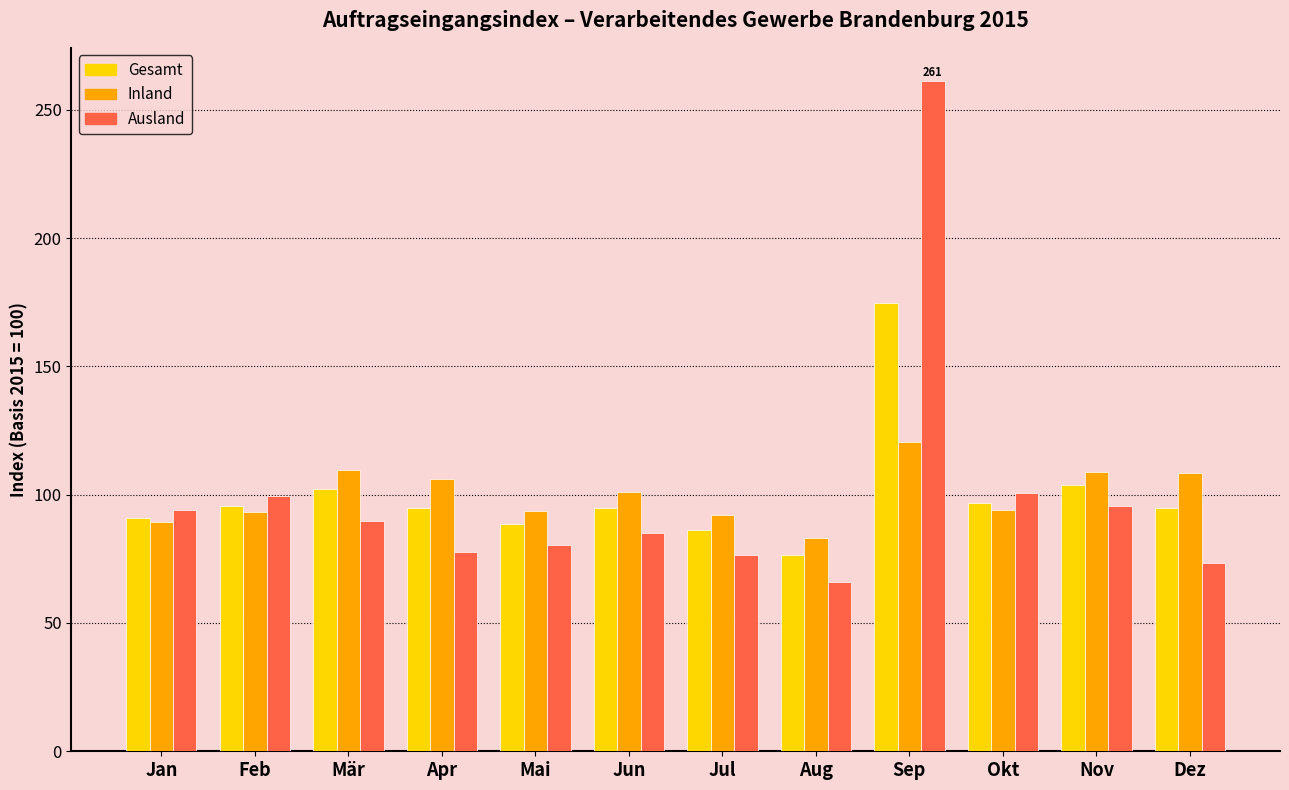

What is the spread (max minus min) of values at Mär?

19.8